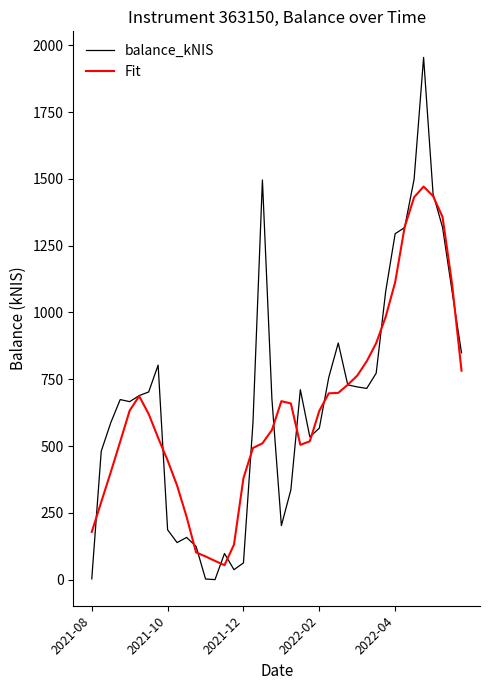

How many categories are shown in the chart?

40